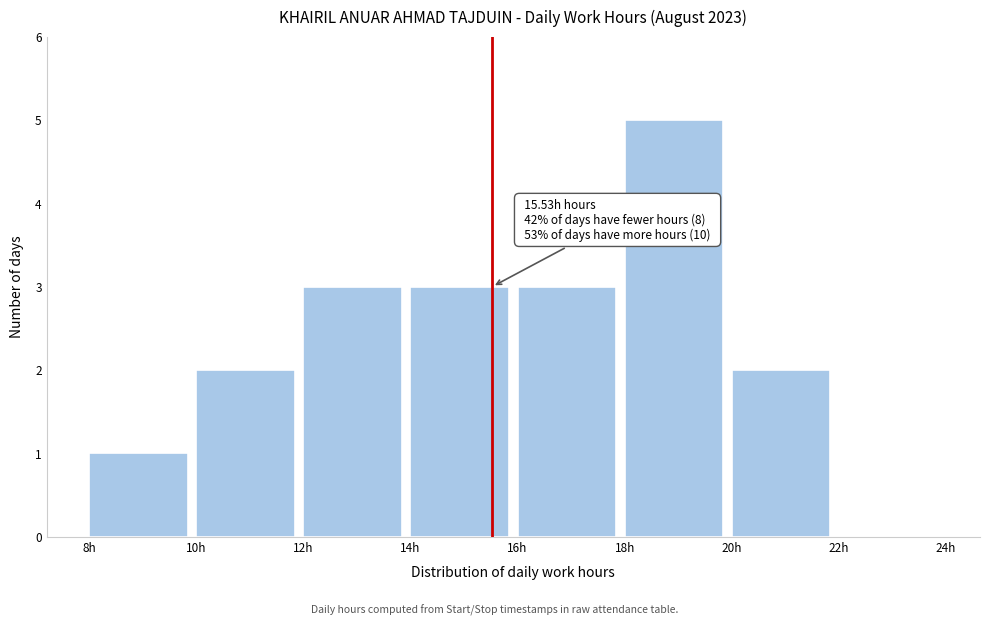

Over which range of the x-axis is the bar tallest?

18 to 20